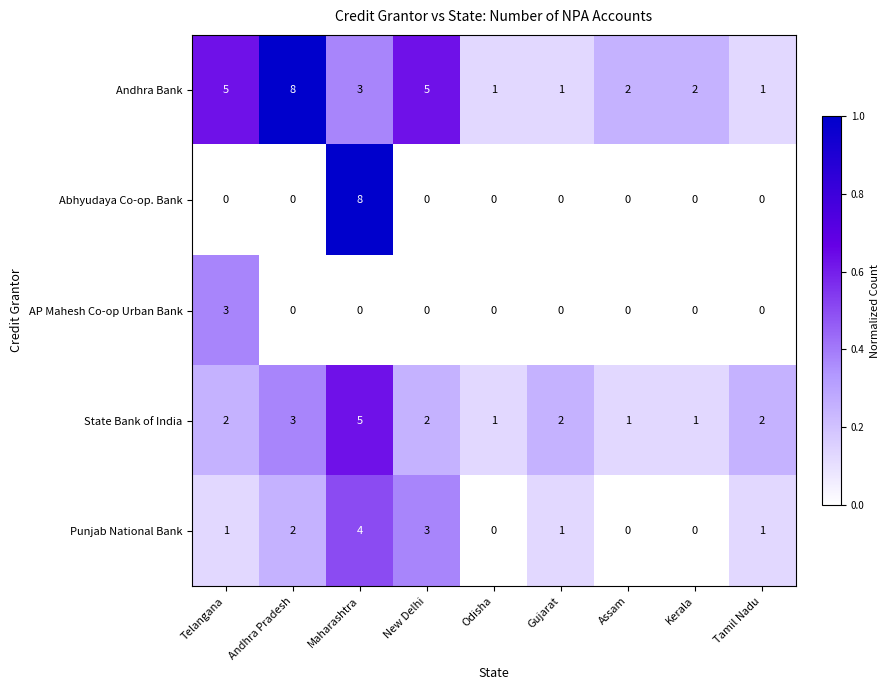

Count the State Bank of India values in the range 1 to 2.

7